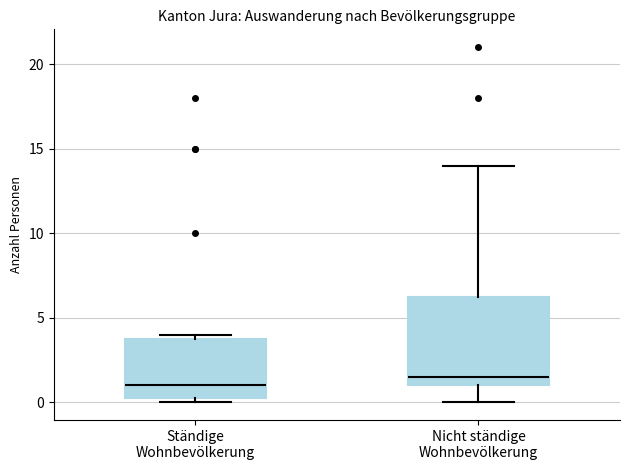

Comparing the boxes themselves (not the whiskers), which one is the tallest?

Nicht ständige Wohnbevölkerung